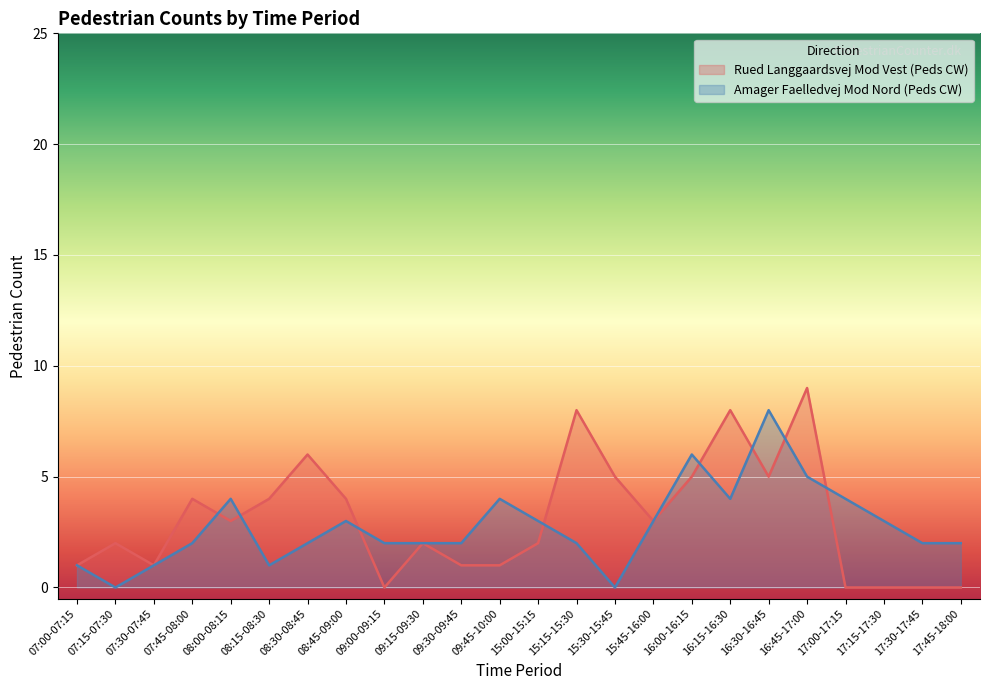

At how many categories does at least one series exceed 5?

6